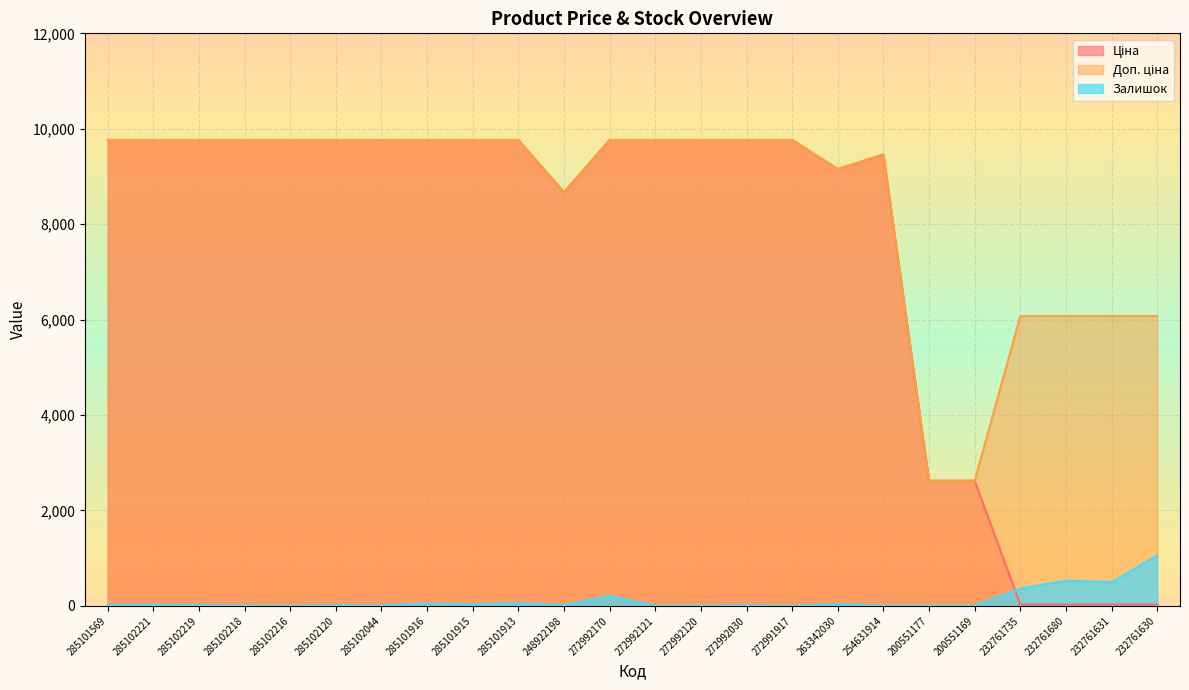

Where is Ціна nearest to the value 4895?

200551177